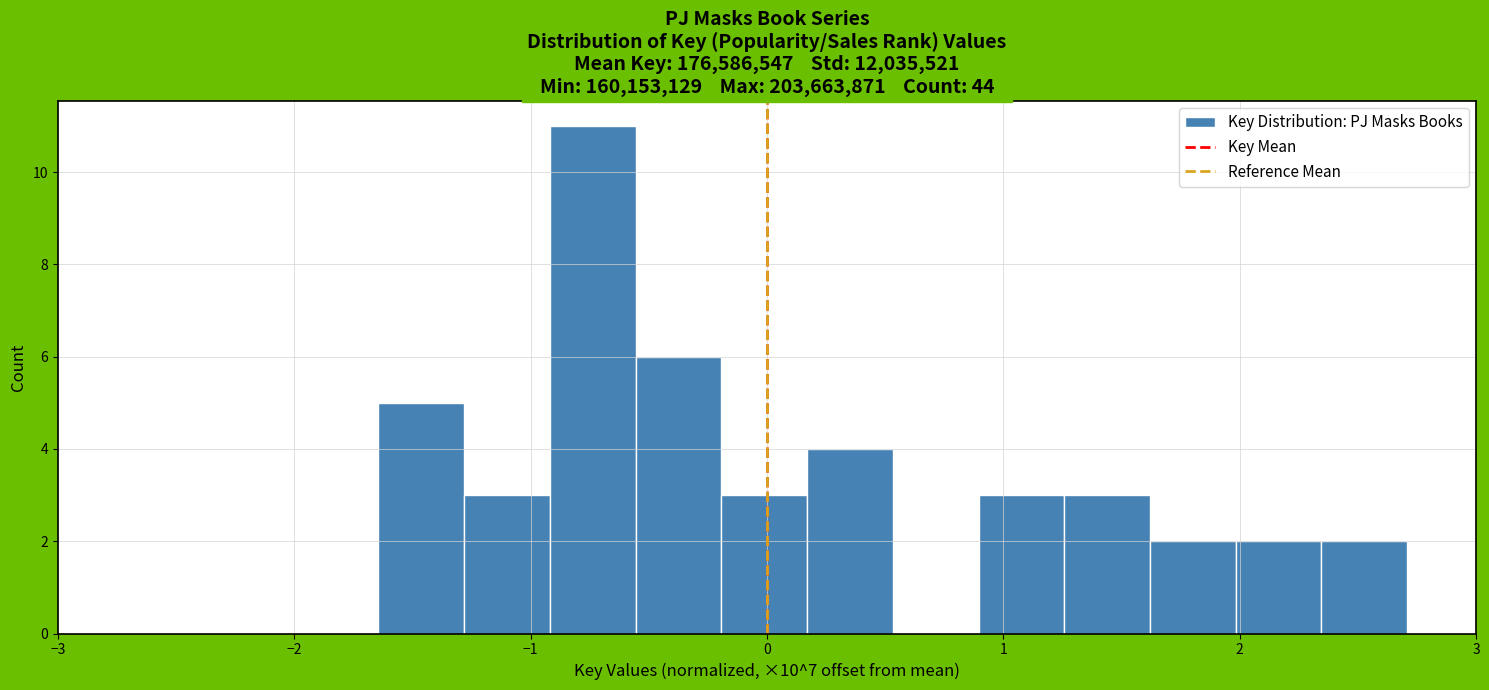

Read against the x-axis, roughly where is the centre of the tallest bar?

-0.7